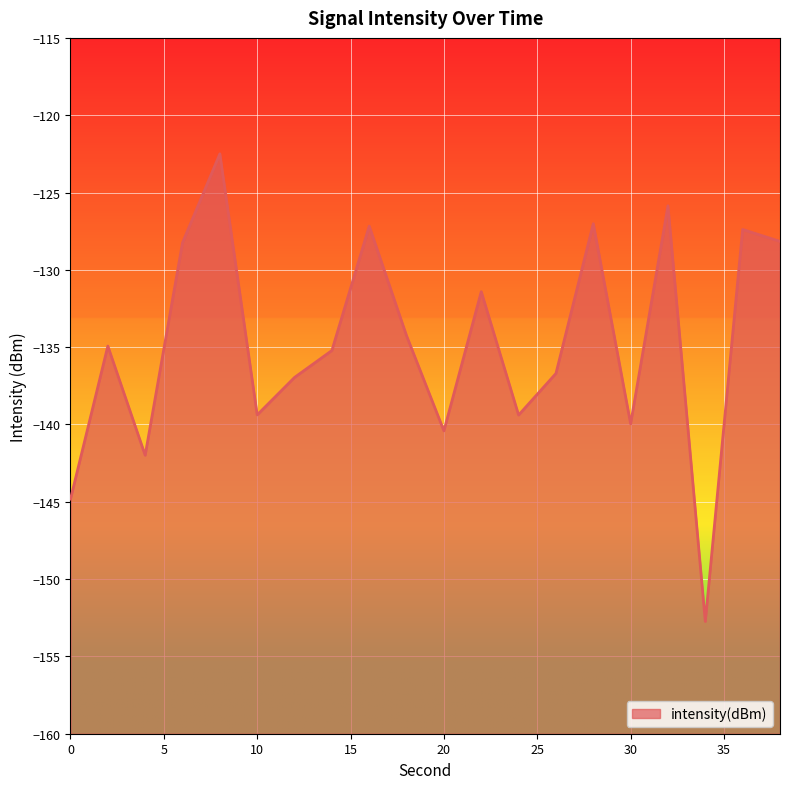

What is the average value?

-134.7